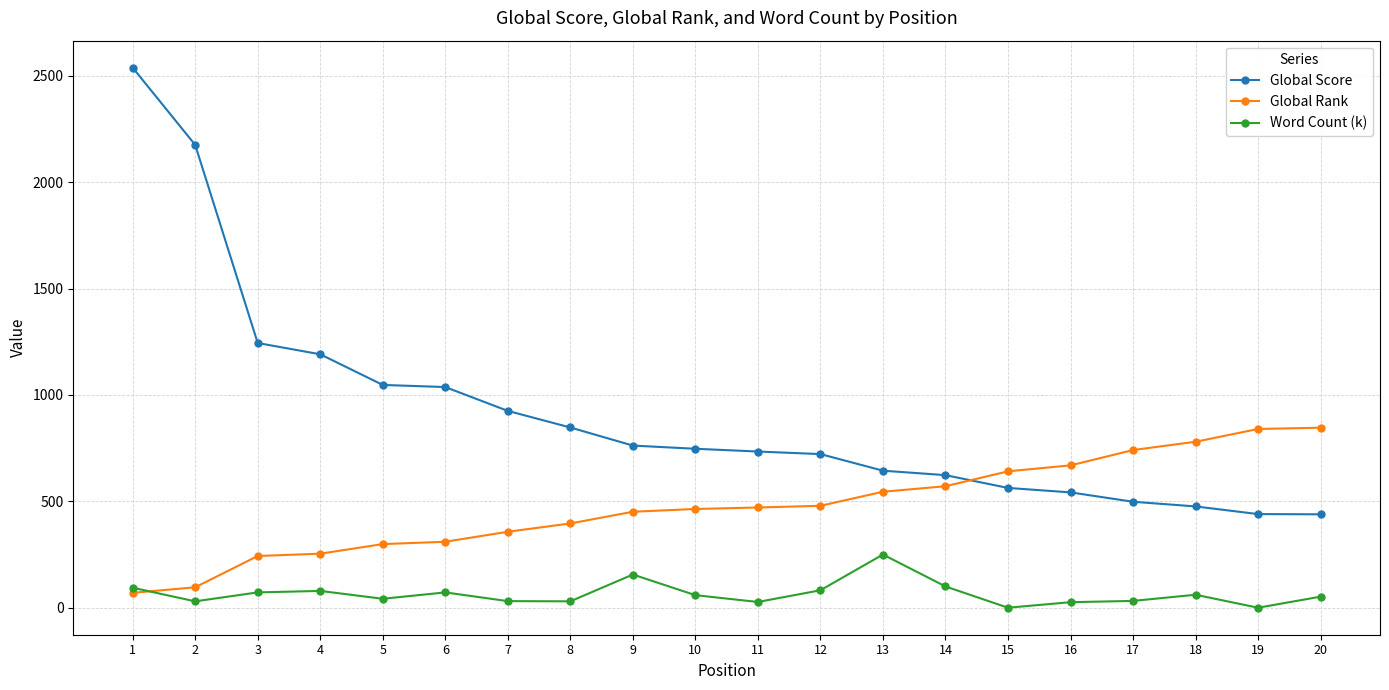

Which series changed the most between 4 and 13?

Global Score